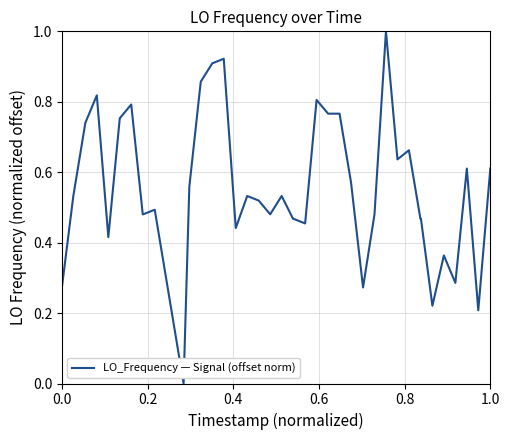

What is the difference between the maximum and minimum values?

1.0